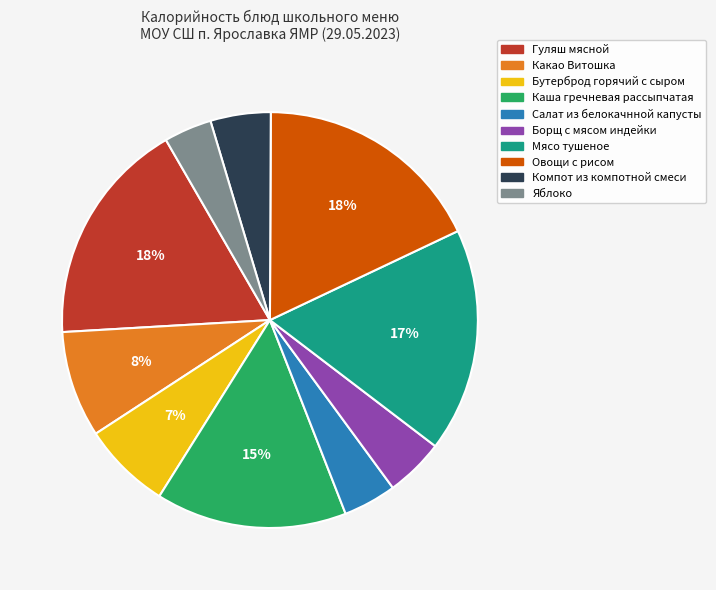

Between Какао Витошка and Мясо тушеное, which is larger?

Мясо тушеное